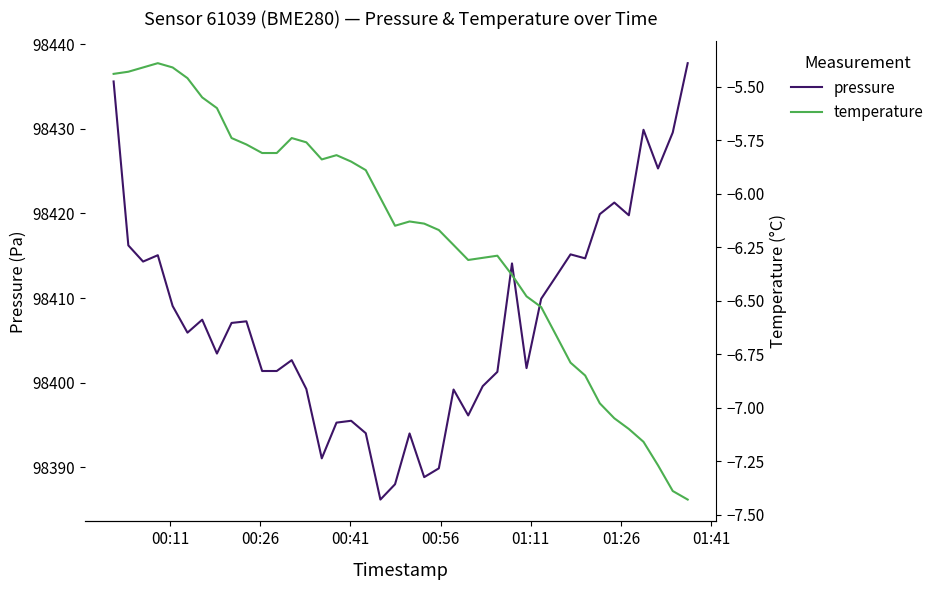

List the series in order of their peak value, highest first.

pressure, temperature